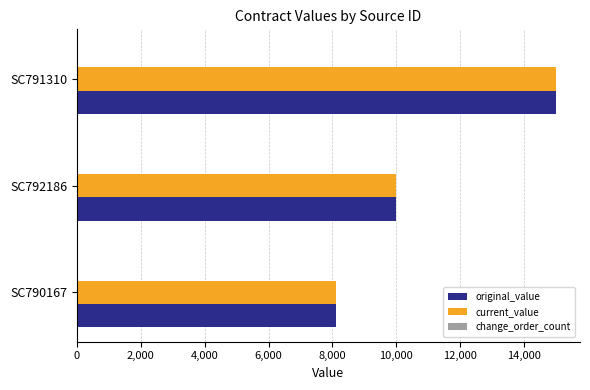

Count the current_value values in the range 8100 to 15000.

3